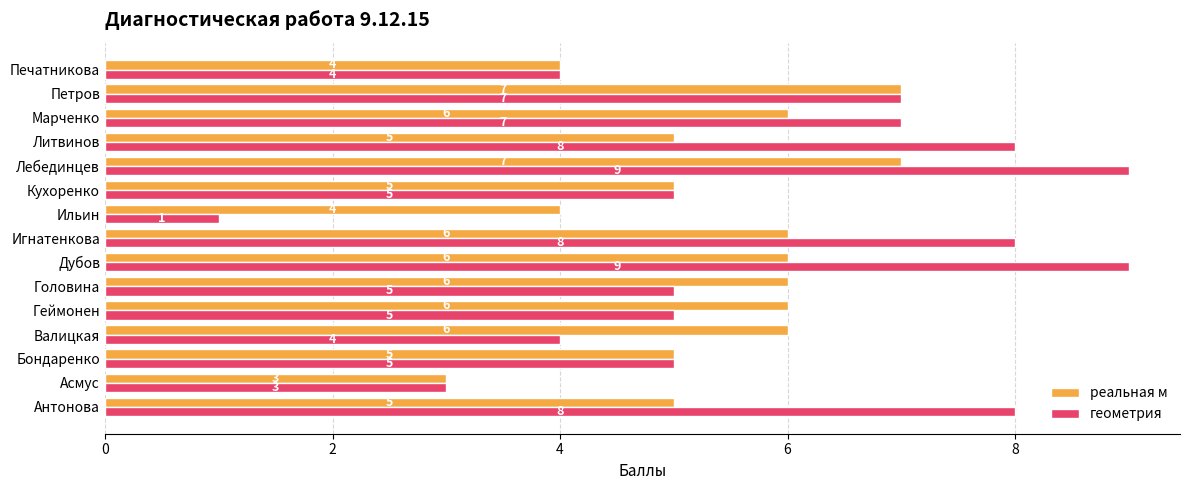

What value does the реальная м series have at Печатникова?

4